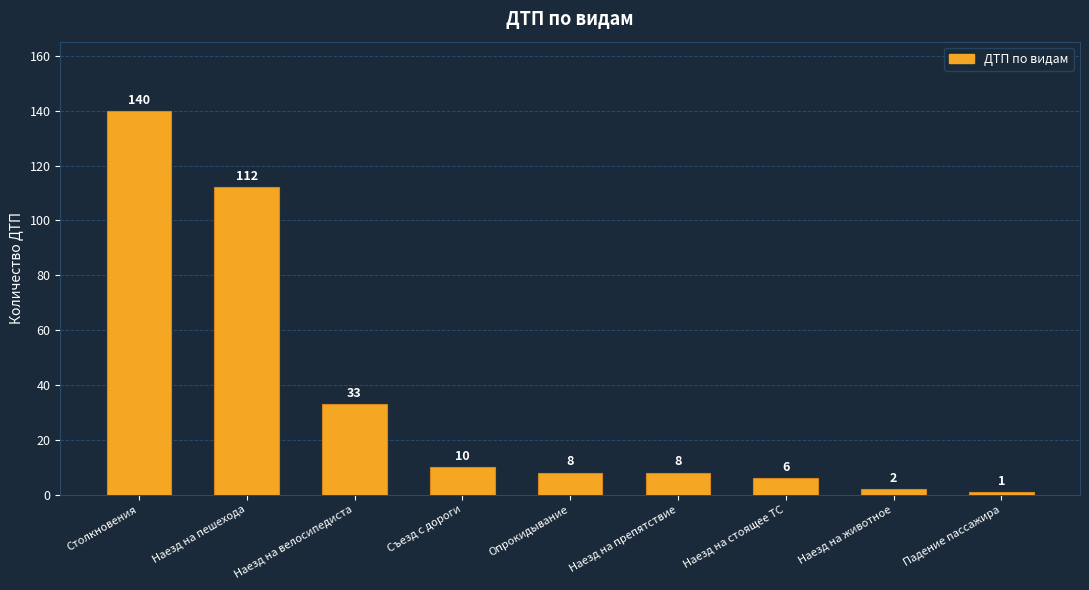

Reading left to right, transcribe all the data shown in this chart.

140	112	33	10	8	8	6	2	1